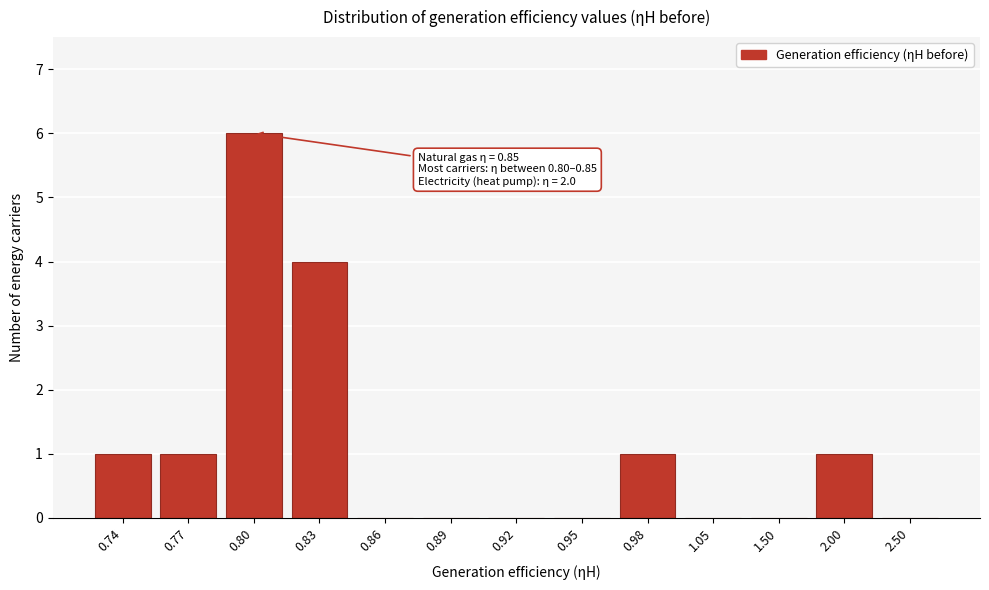

Reading left to right, what are all the values shown in this chart?

0.74=1	0.77=1	0.80=6	0.83=4	0.86=0	0.89=0	0.92=0	0.95=0	0.98=1	1.05=0	1.50=0	2.00=1	2.50=0